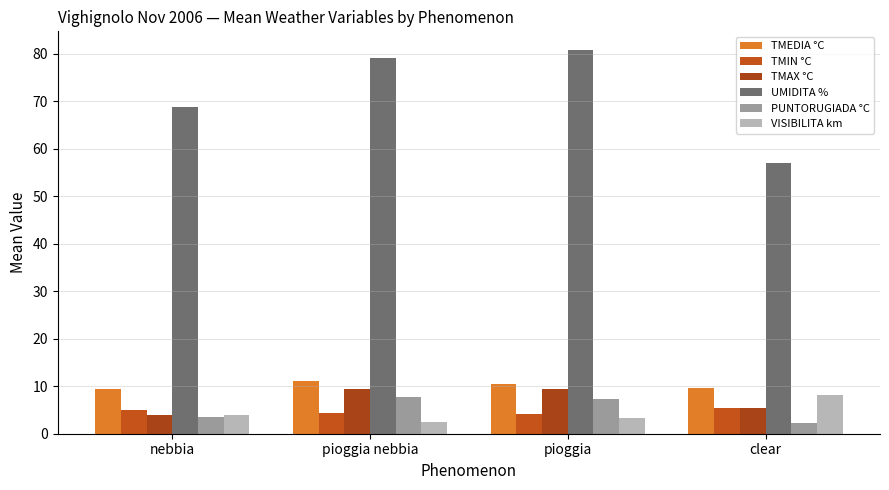

At which label is TMAX °C closest to 6?

clear